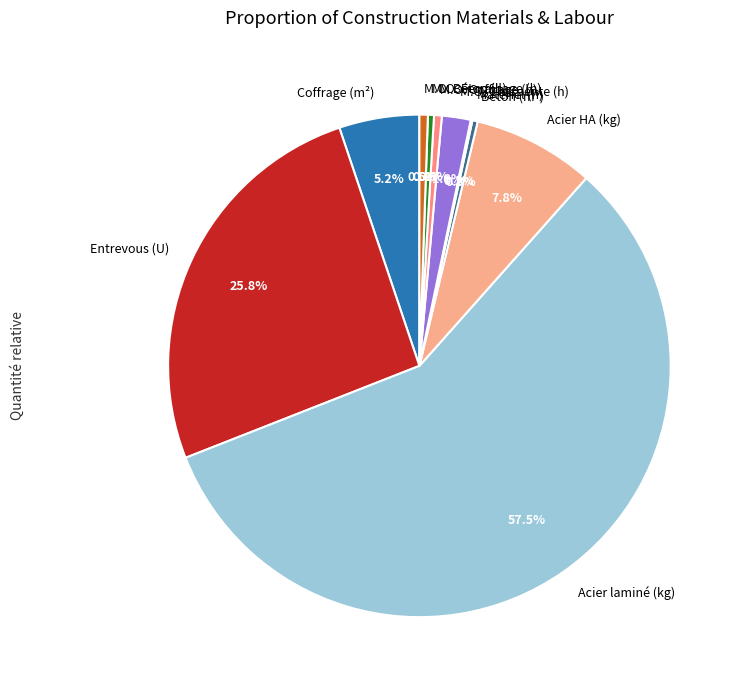

What percentage is NOT represented by M.O. Charpente (h)?

98.2%